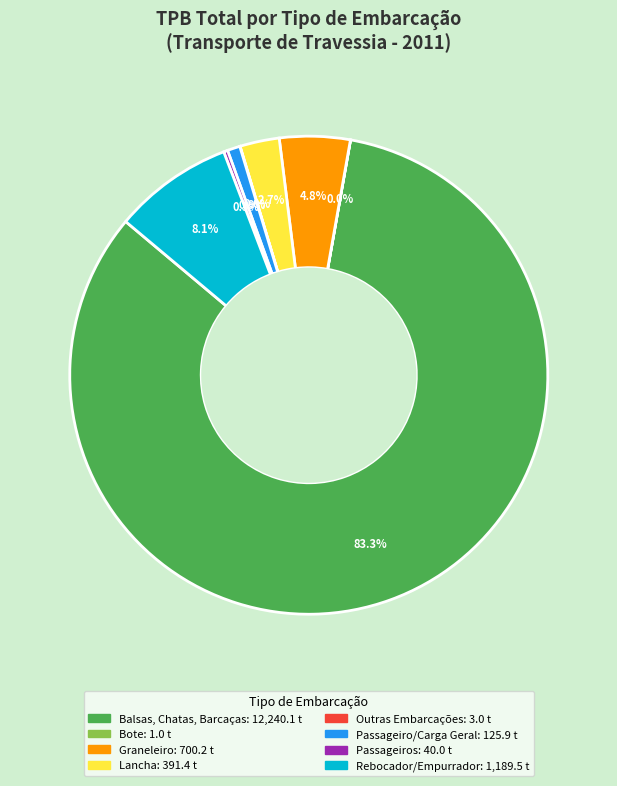

To the nearest percent, what portion does Balsas, Chatas, Barcaças represent?

83%